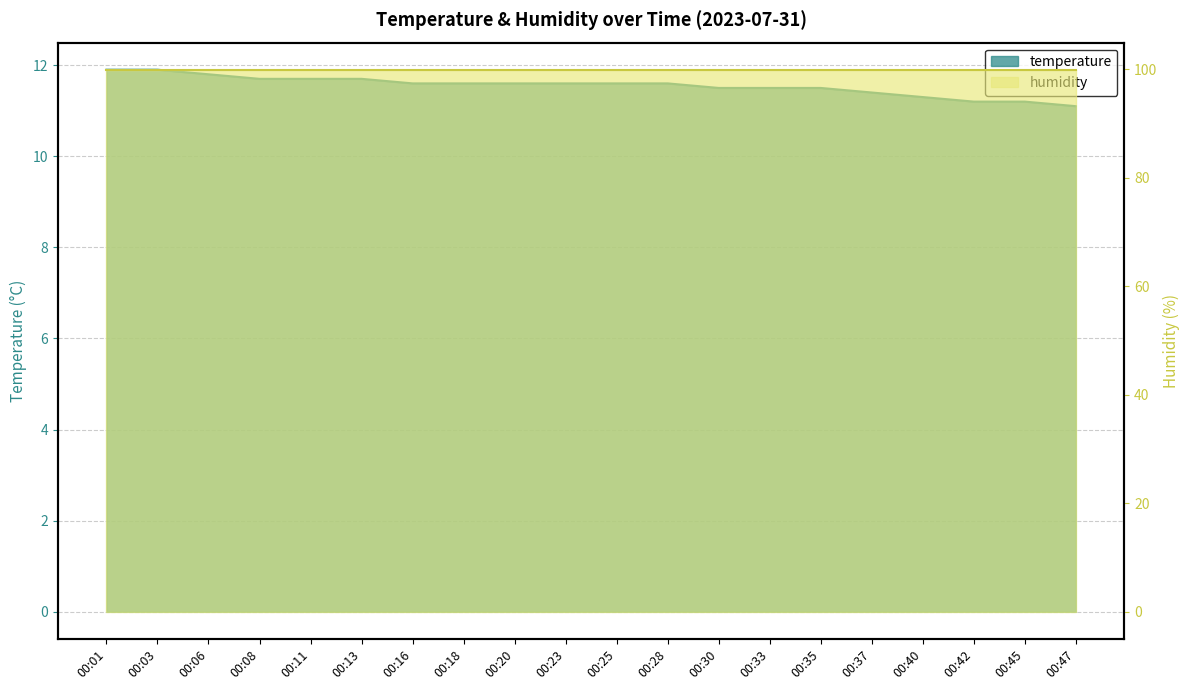

What is the ratio of the value at 00:35 to the value at 00:18?

1.0